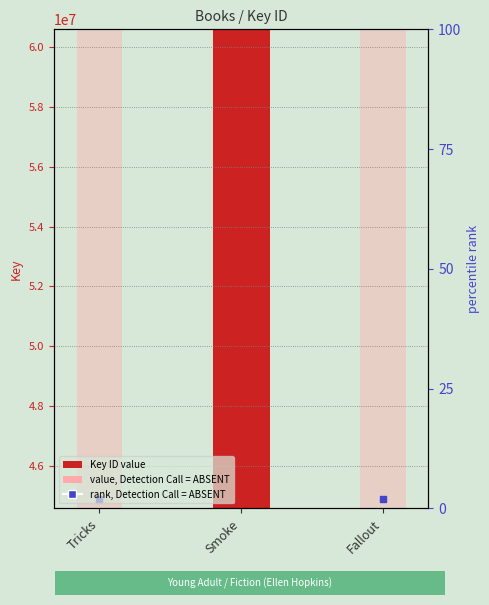

What is the change in value from Smoke to Fallout?

-16016378